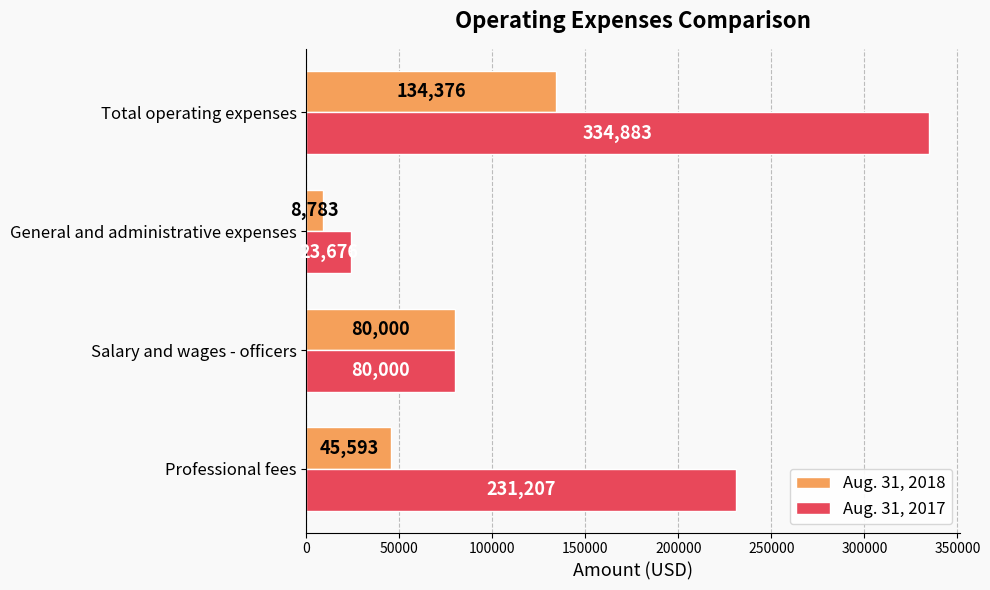

Which series has the widest spread of values?

Aug. 31, 2017